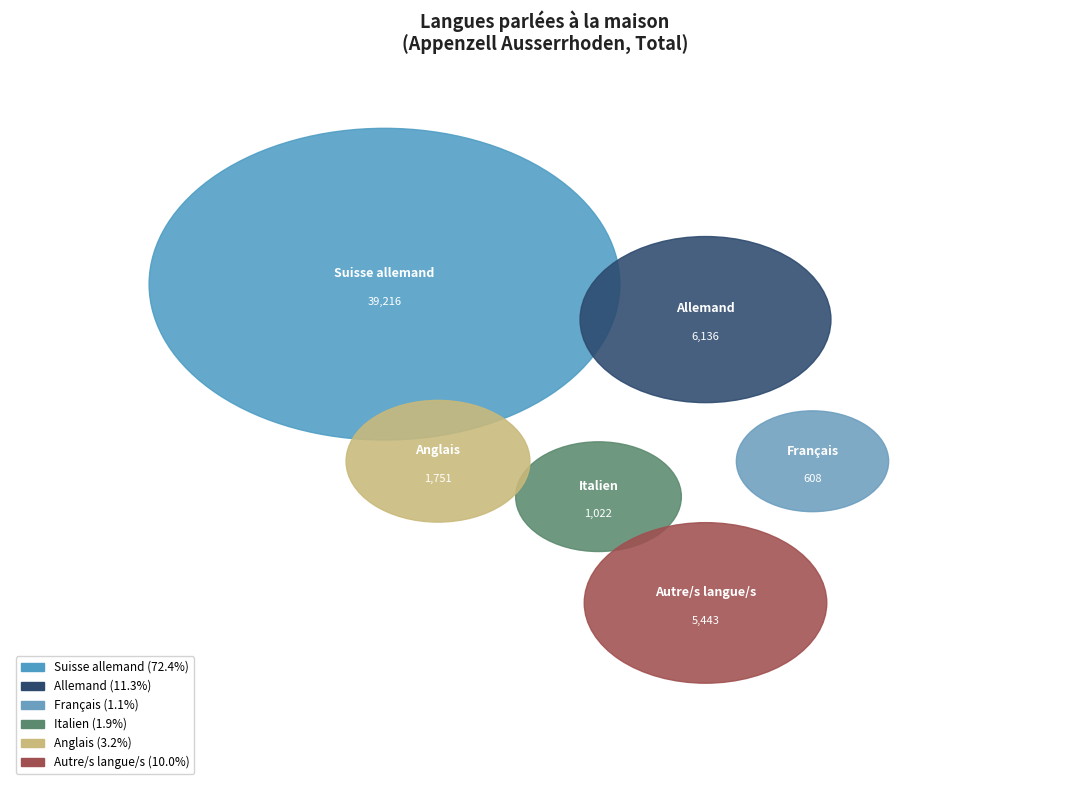

How many slices are in this pie chart?

6